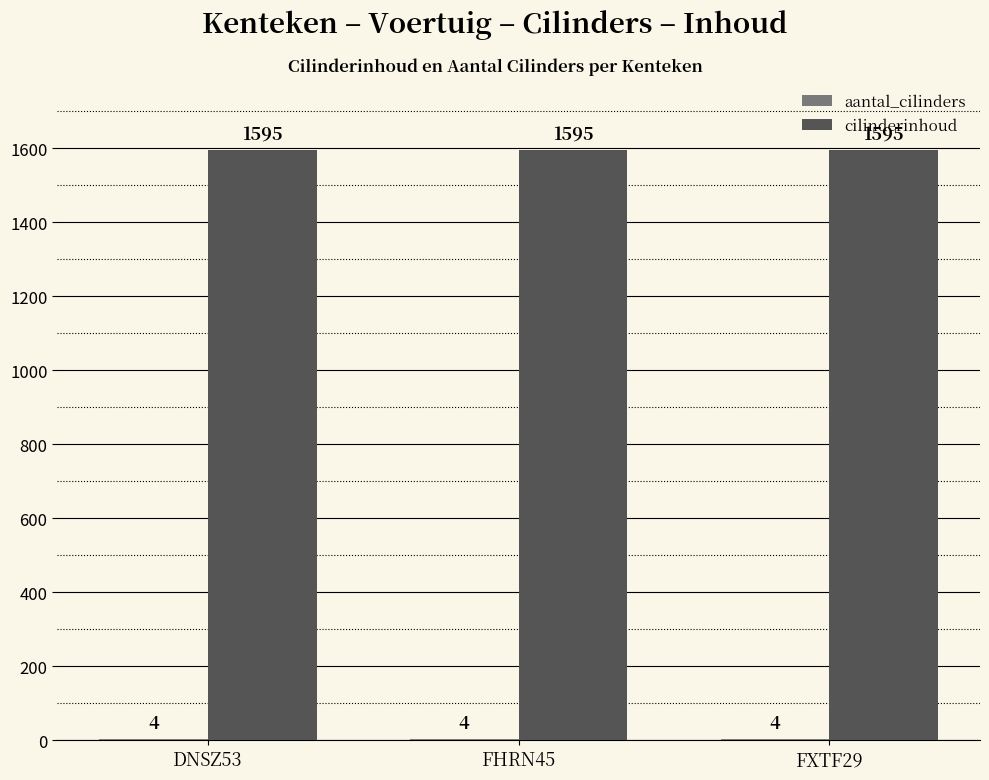

The value of cilinderinhoud at FXTF29 is 2507. True or false?

False